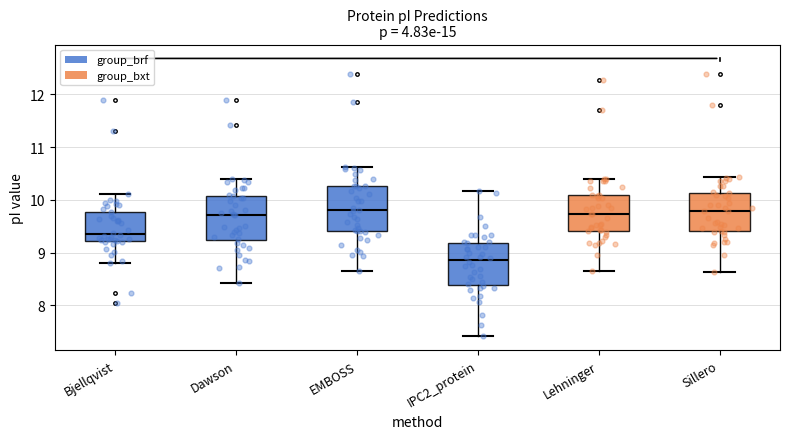

Where does the median line of the box for Lehninger sit on the y-axis? The values are not printed on the chart, so give them approximately, as read against the axis.

9.7